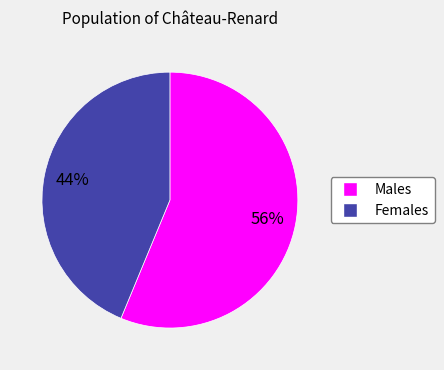

To the nearest percent, what is the average slice percentage?

50%